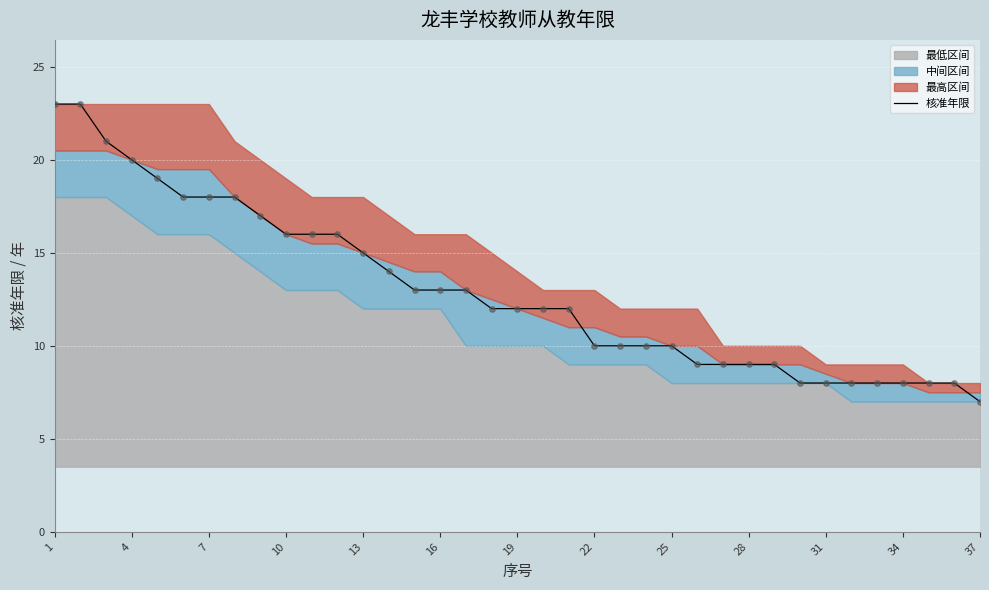

At which label does 核准年限 reach its minimum?

37